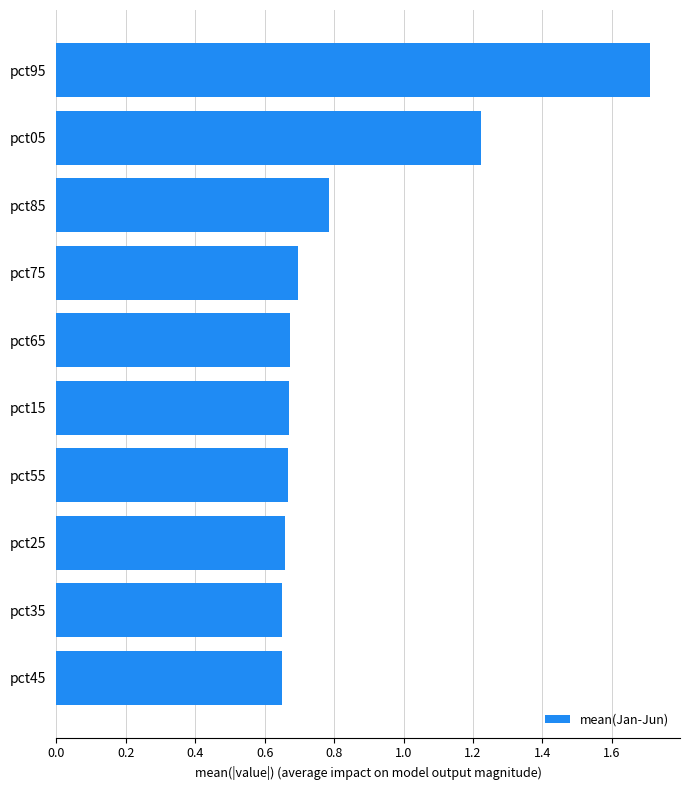

What is the greatest value displayed?

1.7